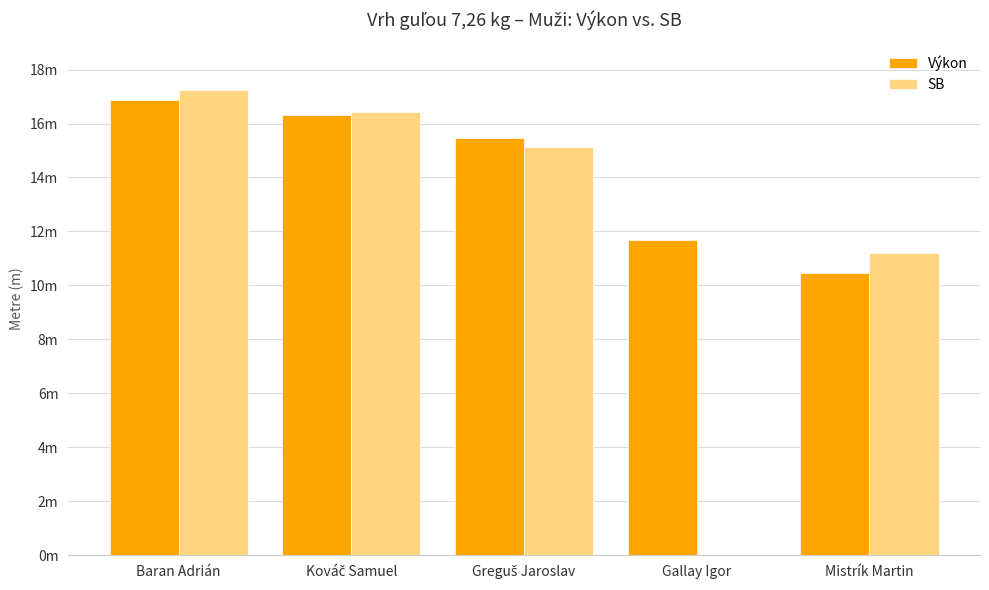

Reading left to right, extract all data points from this chart.

Výkon: Baran Adrián=16.9	Kováč Samuel=16.3	Greguš Jaroslav=15.5	Gallay Igor=11.7	Mistrík Martin=10.5
SB: Baran Adrián=17.2	Kováč Samuel=16.4	Greguš Jaroslav=15.1	Gallay Igor=0.0	Mistrík Martin=11.2